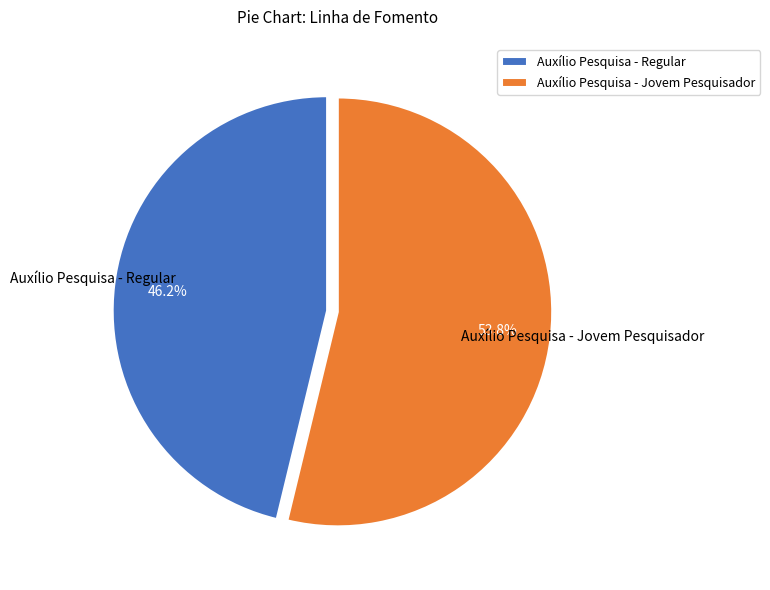

Is there a majority slice in this chart?

Yes